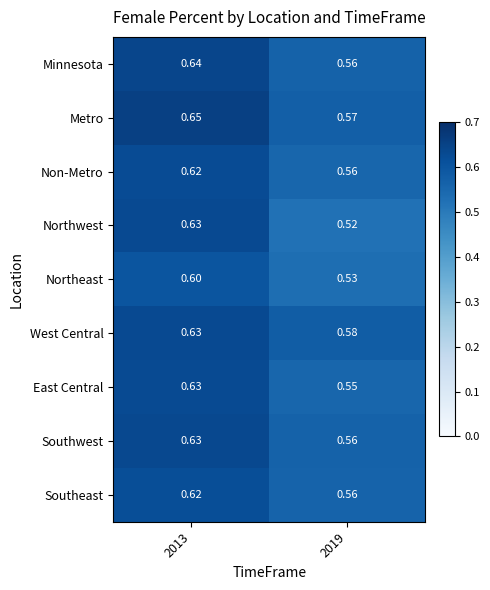

Between 2013 and 2019, which series saw the biggest shift?

Northwest